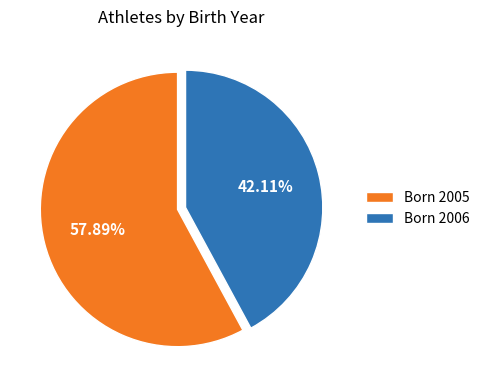

Does any single category account for the majority?

Yes